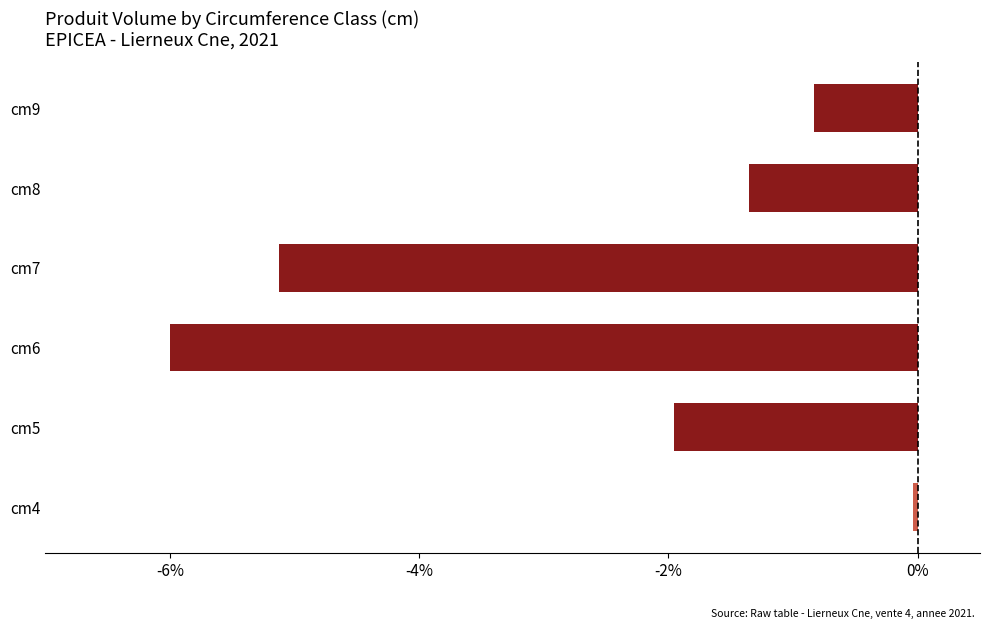

What is the difference between the maximum and minimum values?

6.0